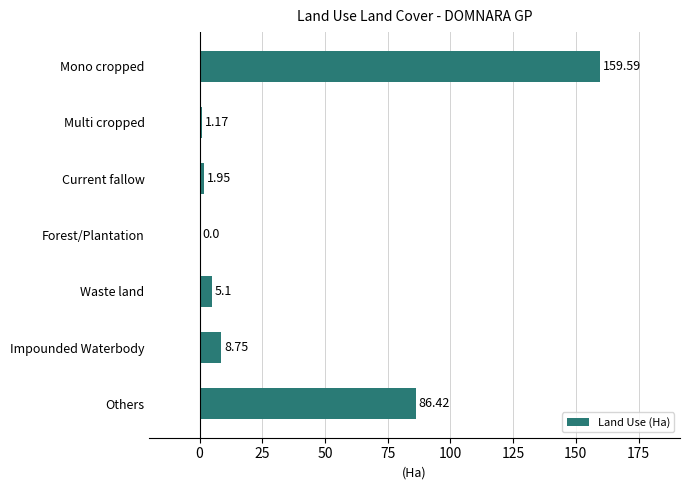

What is the ratio of the value at Waste land to the value at Multi cropped?

4.4